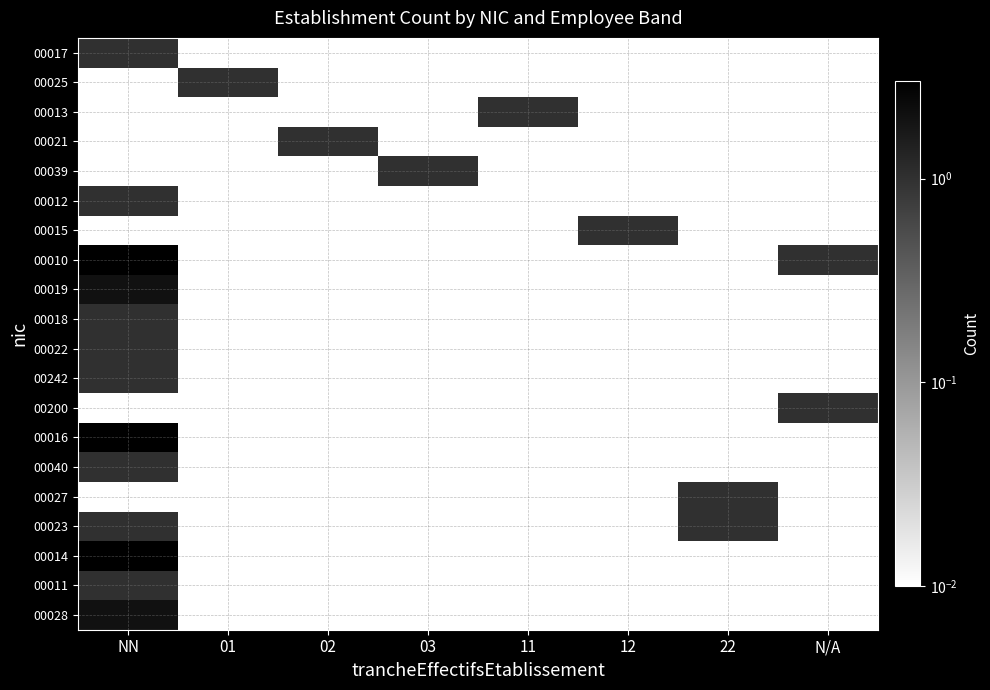

Reading right to left, transcribe all the data shown in this chart.

00017: N/A=0.0	22=0.0	12=0.0	11=0.0	03=0.0	02=0.0	01=0.0	NN=1.0
00025: N/A=0.0	22=0.0	12=0.0	11=0.0	03=0.0	02=0.0	01=1.0	NN=0.0
00013: N/A=0.0	22=0.0	12=0.0	11=1.0	03=0.0	02=0.0	01=0.0	NN=0.0
00021: N/A=0.0	22=0.0	12=0.0	11=0.0	03=0.0	02=1.0	01=0.0	NN=0.0
00039: N/A=0.0	22=0.0	12=0.0	11=0.0	03=1.0	02=0.0	01=0.0	NN=0.0
00012: N/A=0.0	22=0.0	12=0.0	11=0.0	03=0.0	02=0.0	01=0.0	NN=1.0
00015: N/A=0.0	22=0.0	12=1.0	11=0.0	03=0.0	02=0.0	01=0.0	NN=0.0
00010: N/A=1.0	22=0.0	12=0.0	11=0.0	03=0.0	02=0.0	01=0.0	NN=3.0
00019: N/A=0.0	22=0.0	12=0.0	11=0.0	03=0.0	02=0.0	01=0.0	NN=2.0
00018: N/A=0.0	22=0.0	12=0.0	11=0.0	03=0.0	02=0.0	01=0.0	NN=1.0
00022: N/A=0.0	22=0.0	12=0.0	11=0.0	03=0.0	02=0.0	01=0.0	NN=1.0
00242: N/A=0.0	22=0.0	12=0.0	11=0.0	03=0.0	02=0.0	01=0.0	NN=1.0
00200: N/A=1.0	22=0.0	12=0.0	11=0.0	03=0.0	02=0.0	01=0.0	NN=0.0
00016: N/A=0.0	22=0.0	12=0.0	11=0.0	03=0.0	02=0.0	01=0.0	NN=3.0
00040: N/A=0.0	22=0.0	12=0.0	11=0.0	03=0.0	02=0.0	01=0.0	NN=1.0
00027: N/A=0.0	22=1.0	12=0.0	11=0.0	03=0.0	02=0.0	01=0.0	NN=0.0
00023: N/A=0.0	22=1.0	12=0.0	11=0.0	03=0.0	02=0.0	01=0.0	NN=1.0
00014: N/A=0.0	22=0.0	12=0.0	11=0.0	03=0.0	02=0.0	01=0.0	NN=3.0
00011: N/A=0.0	22=0.0	12=0.0	11=0.0	03=0.0	02=0.0	01=0.0	NN=1.0
00028: N/A=0.0	22=0.0	12=0.0	11=0.0	03=0.0	02=0.0	01=0.0	NN=2.0